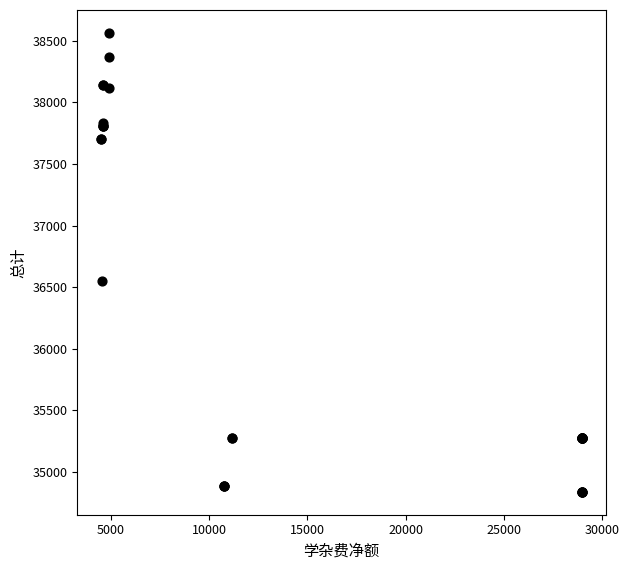

What Y value in the scatter plot is closest to 36701?

36550